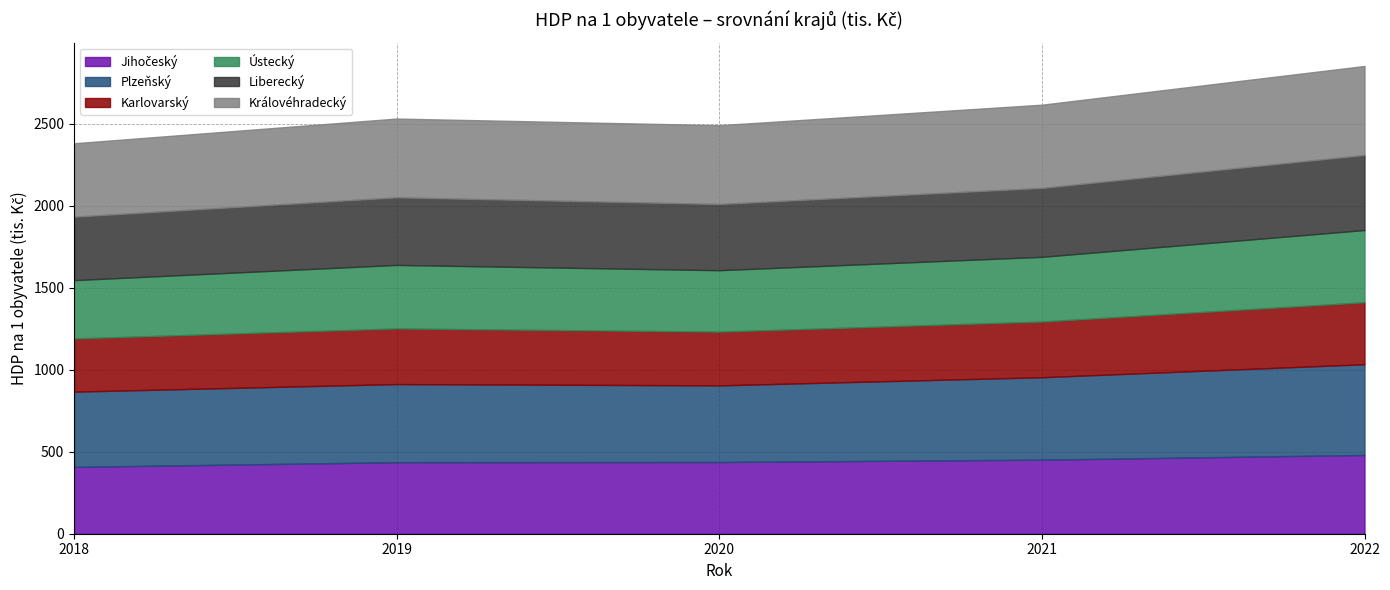

How many lines are shown in the chart?

6